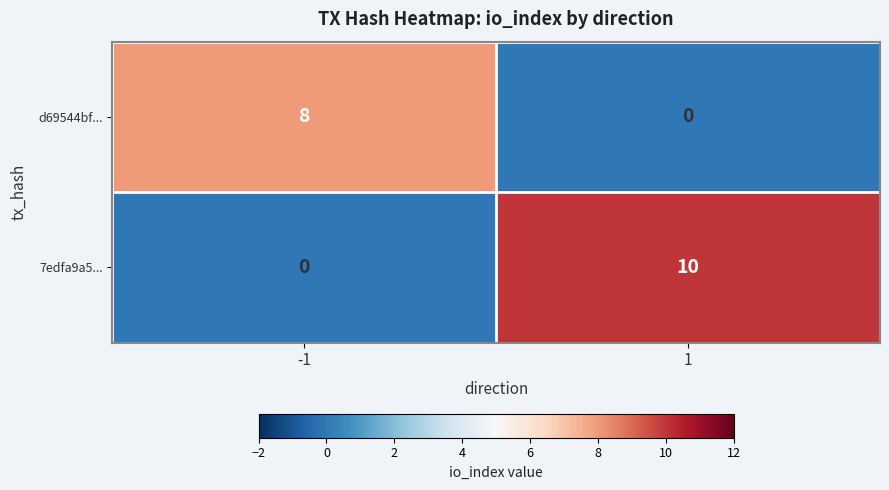

Is it true that 7edfa9a5... equals 13 at 1?

False